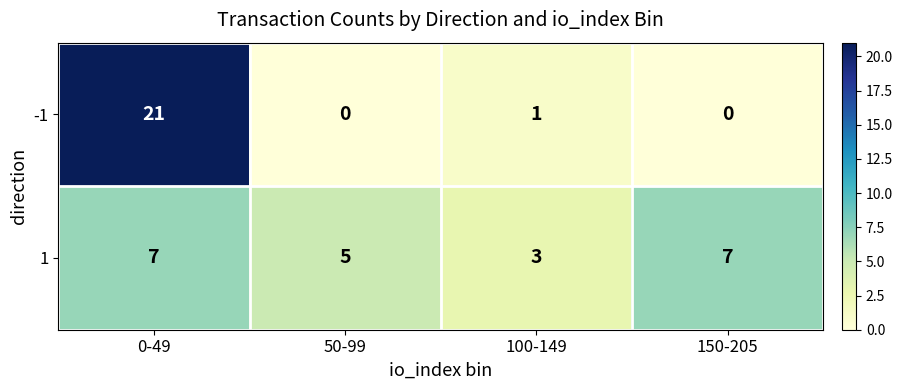

What is the highest value of the -1 series?

21